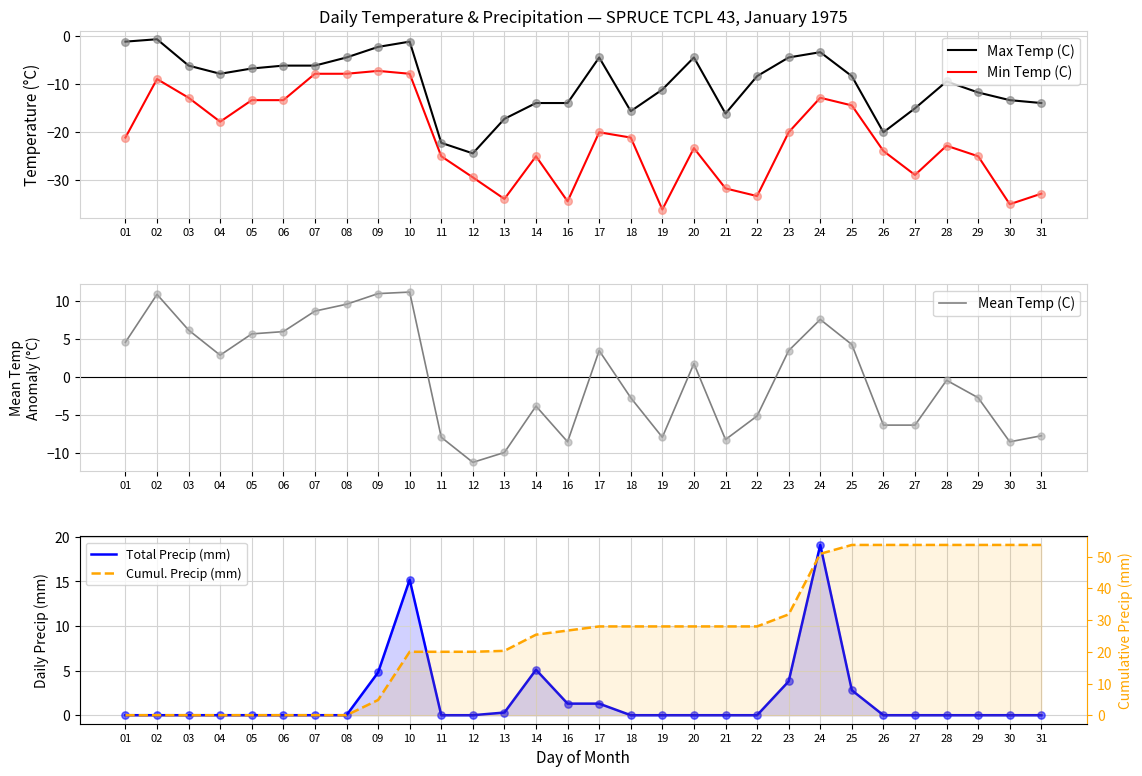

What are all the series names shown in the legend?

Max Temp (C), Min Temp (C), Mean Temp (C), Total Precip (mm), Cumul. Precip (mm)